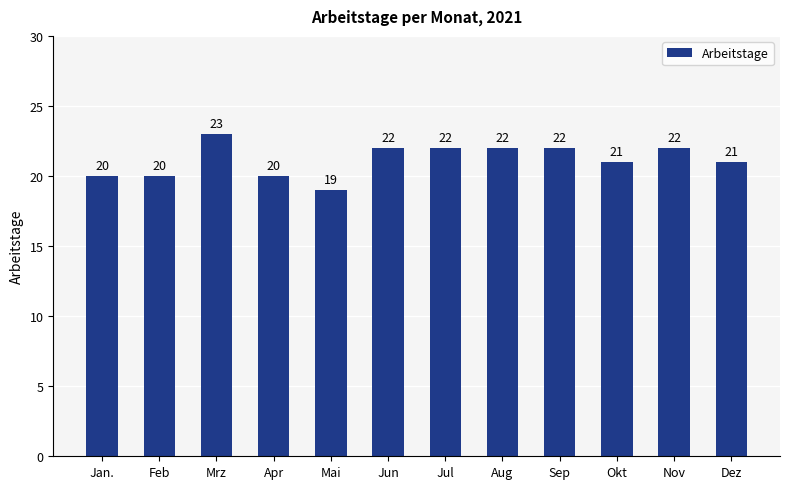

What is the difference between the maximum and second lowest values?

3